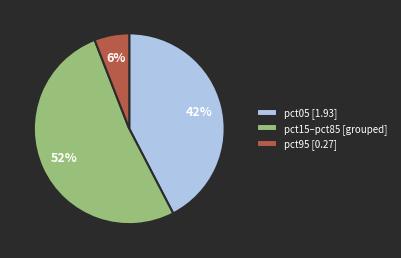

Which slice is the smallest?

pct95 [0.27]